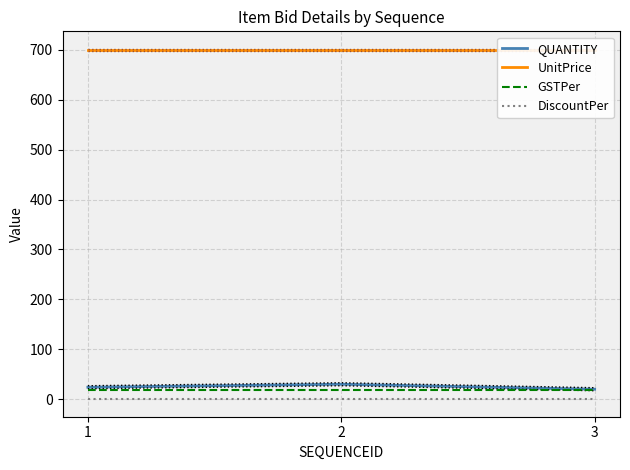

Is it true that QUANTITY equals 24 at 1?

True